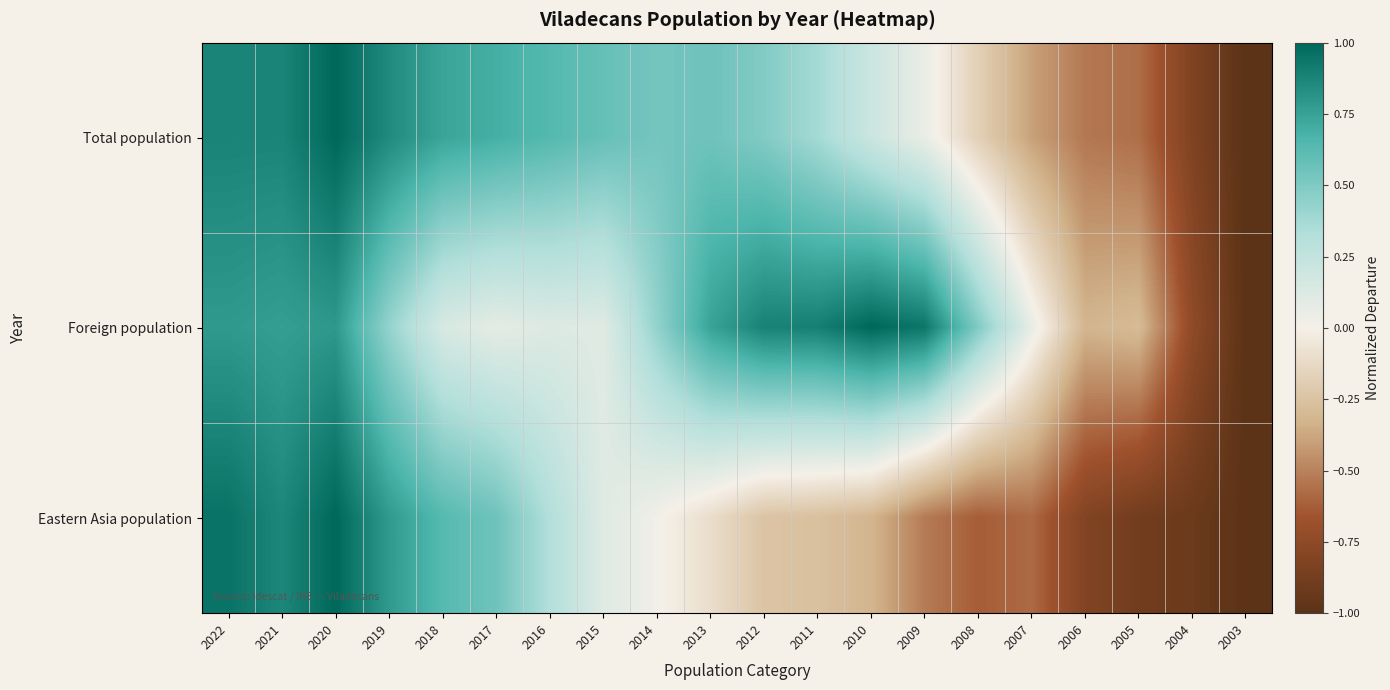

List the series in order of their overall mean, highest first.

Foreign population, Total population, Eastern Asia population